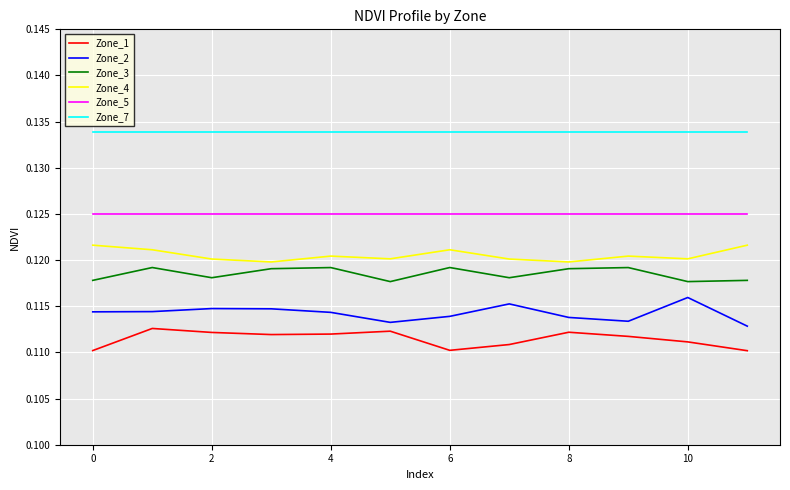

True or false: Zone_3 and Zone_7 intersect in this chart.

False